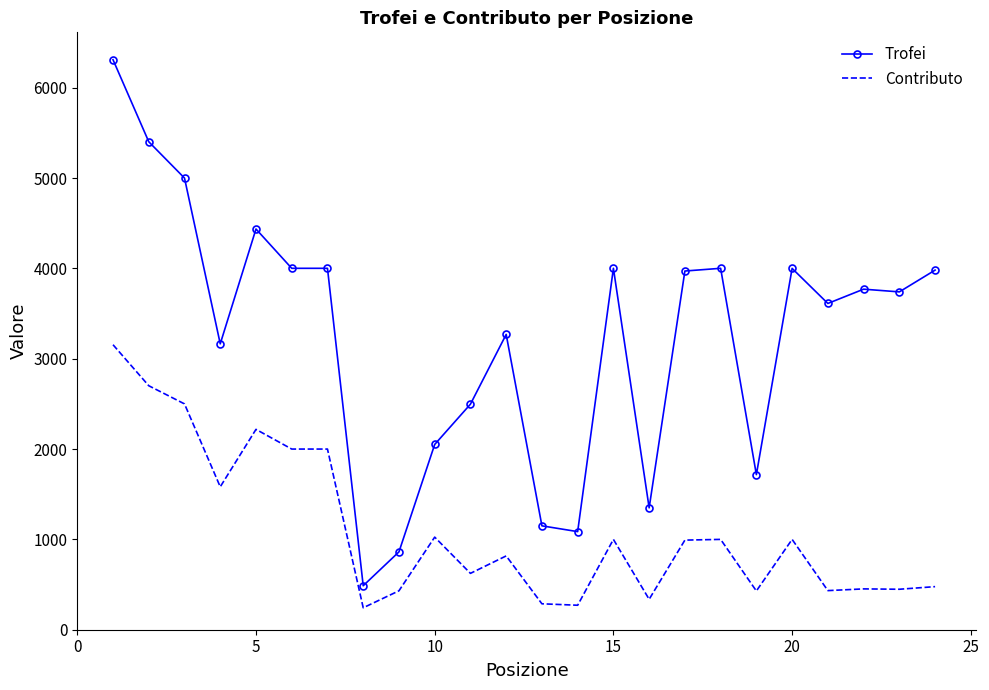

Which series has the largest total across all categories?

Trofei